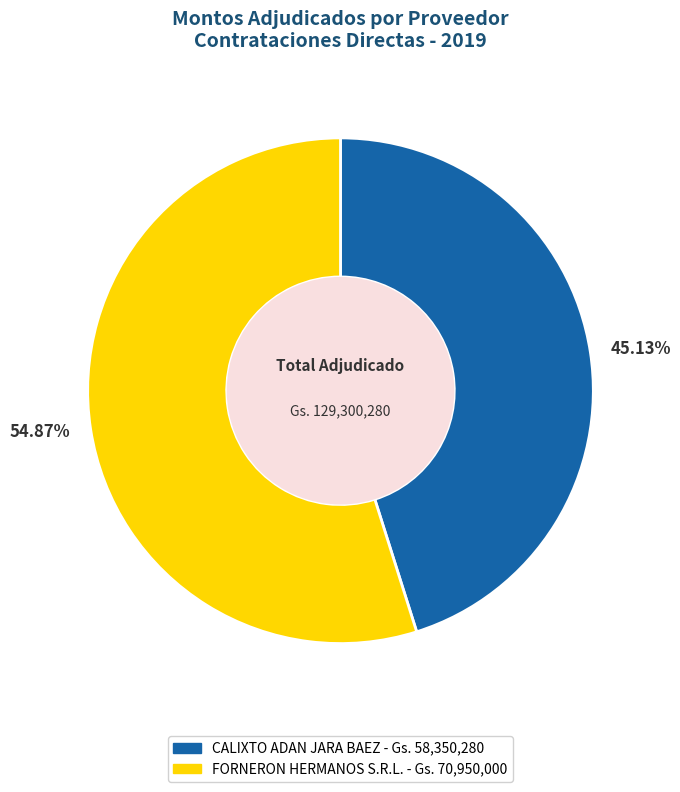

Does CALIXTO ADAN JARA BAEZ account for over 50% of the chart?

No